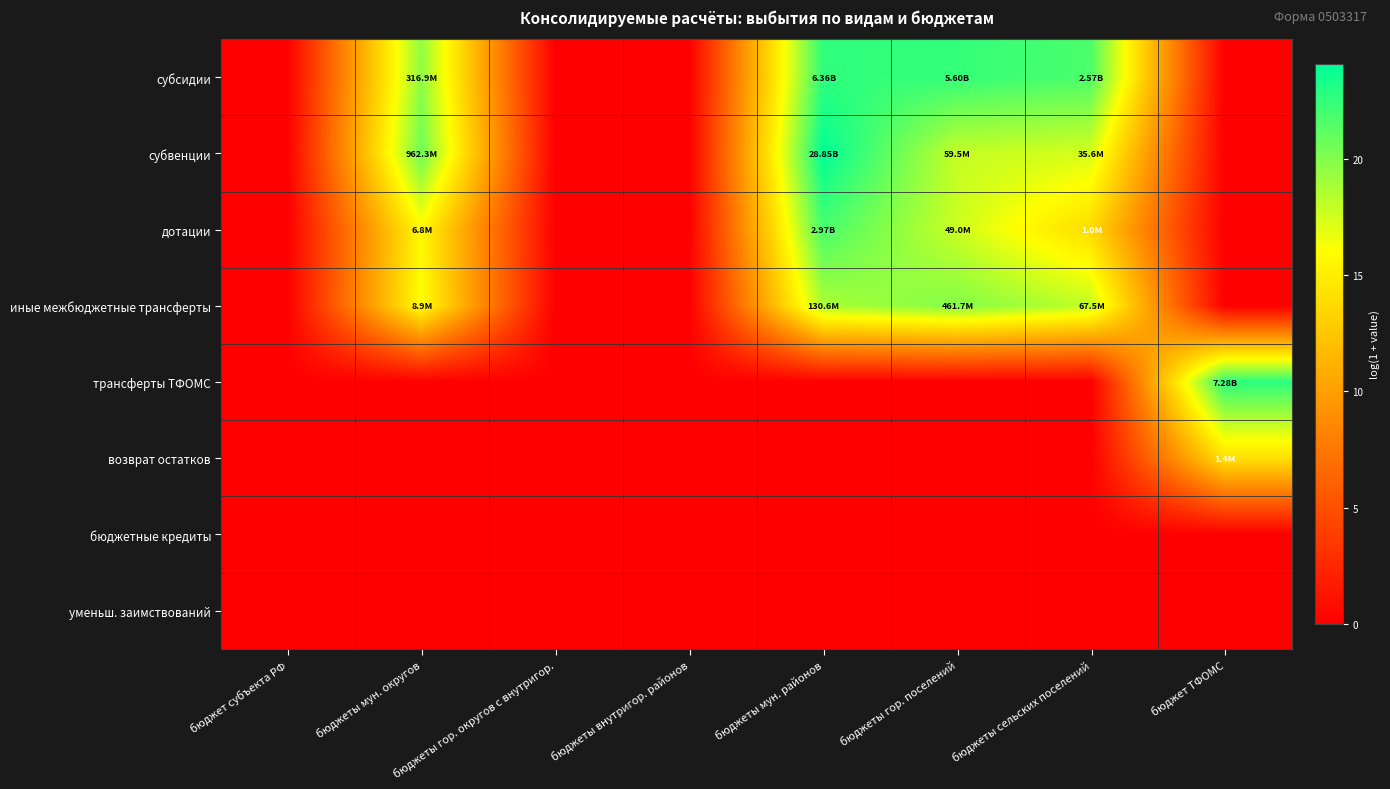

Which category has the highest value across all series?

бюджеты мун. районов